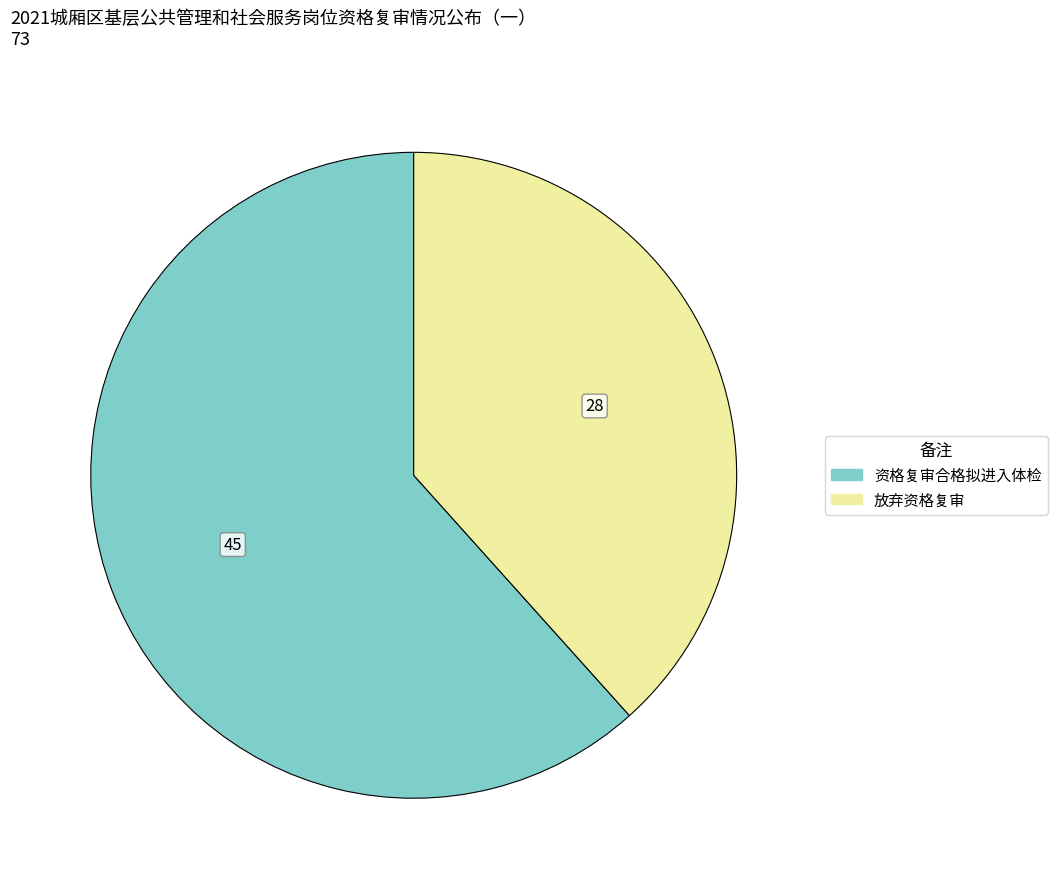

Rank the categories by value from highest to lowest.

资格复审合格拟进入体检, 放弃资格复审